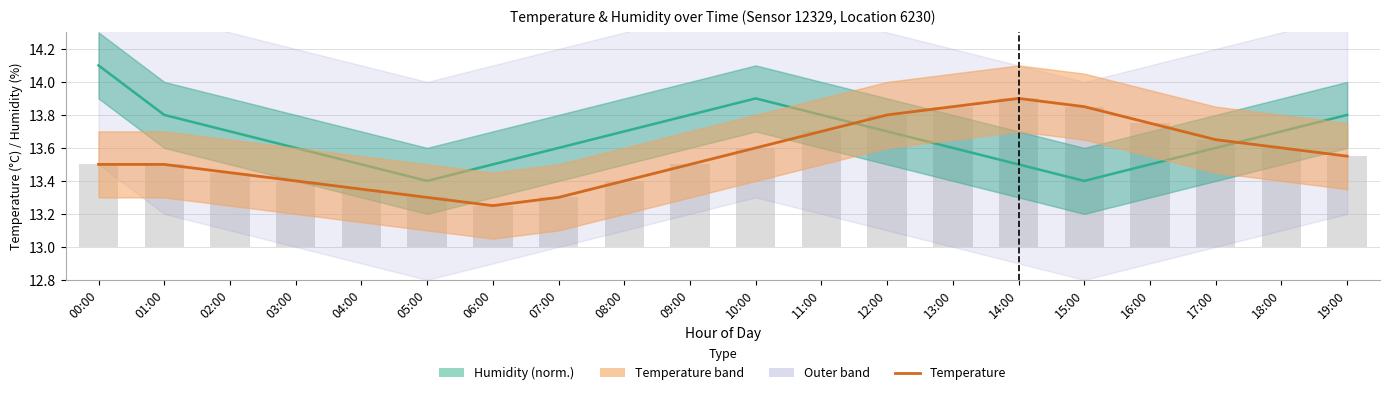

List the labels in order of Humidity (shifted) value, largest first.

00:00, 10:00, 01:00, 09:00, 11:00, 19:00, 02:00, 08:00, 12:00, 18:00, 03:00, 07:00, 13:00, 17:00, 04:00, 06:00, 14:00, 16:00, 05:00, 15:00